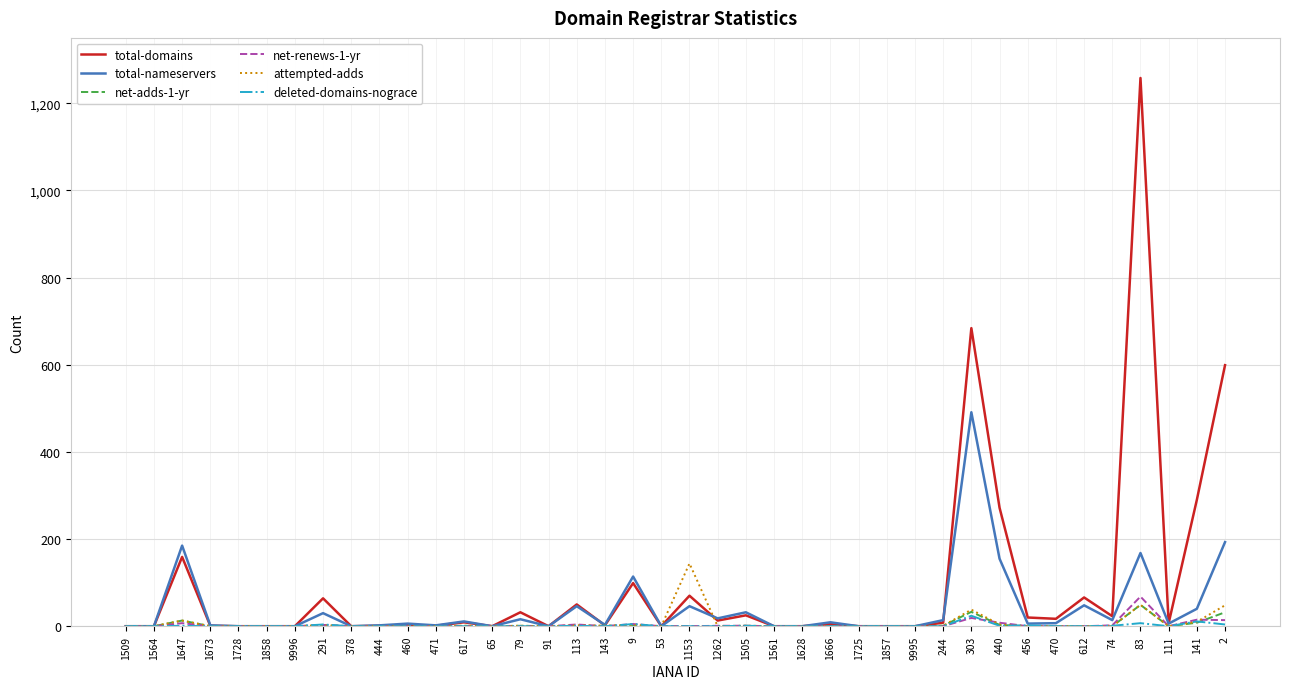

At which category is the sum across all series the highest?

83